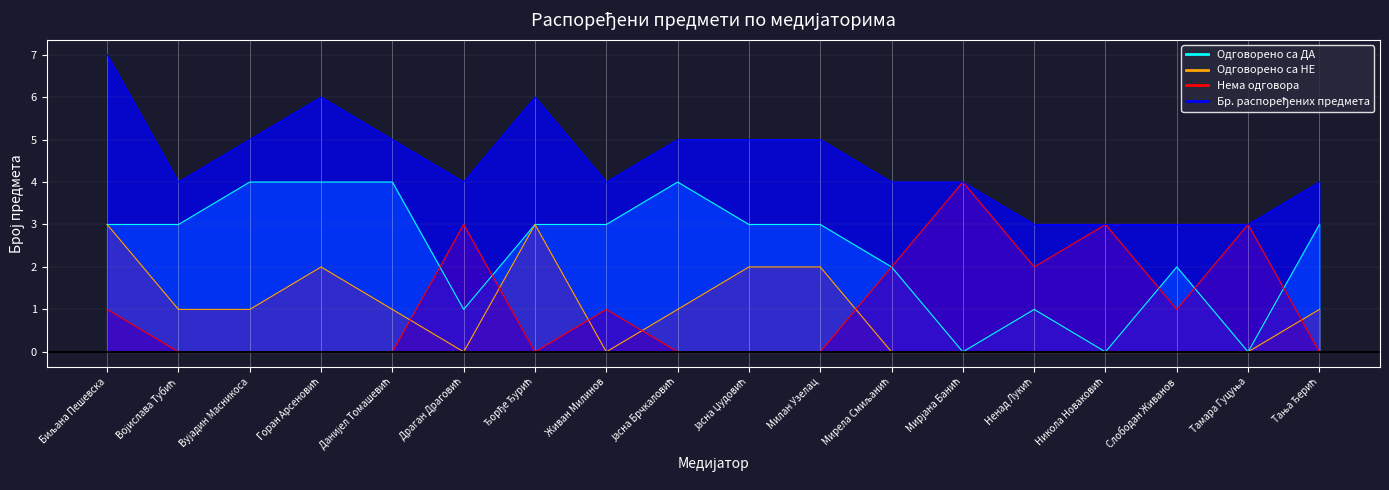

Which category has the highest value in the Нема одговора series?

Мирјана Банић